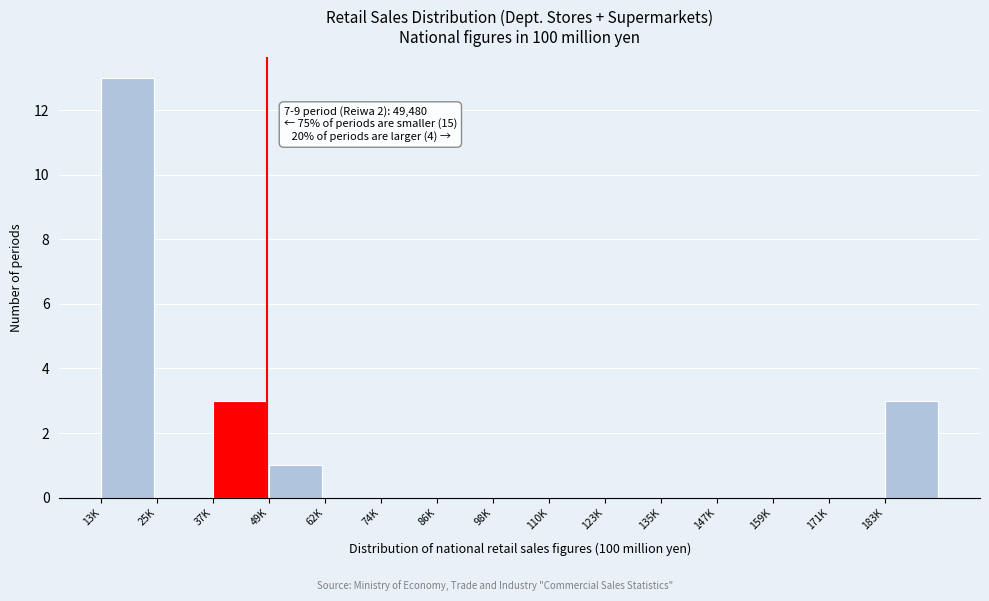

Reading left to right, transcribe all the data shown in this chart.

13K=13	25K=0	37K=3	49K=1	62K=0	74K=0	86K=0	98K=0	110K=0	123K=0	135K=0	147K=0	159K=0	171K=0	183K=3